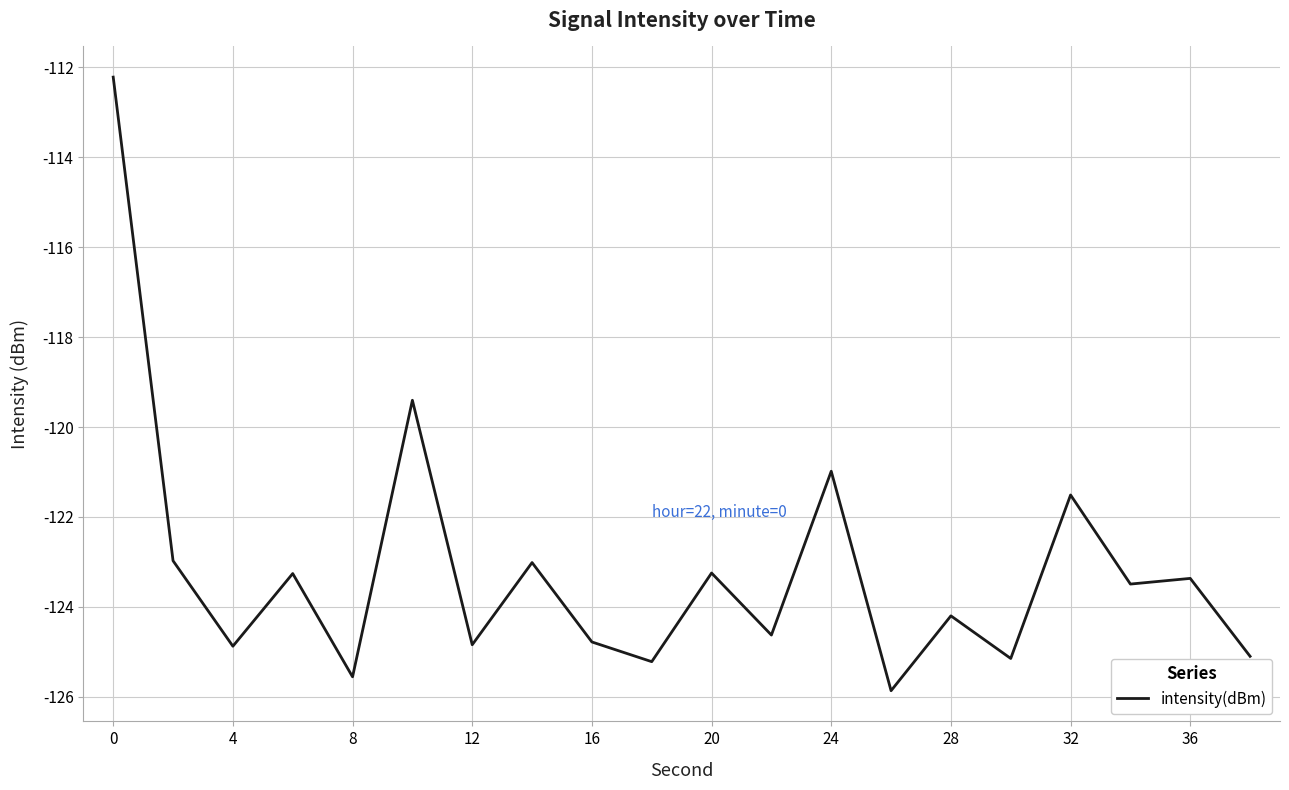

What is the difference between the maximum and minimum values?

13.7